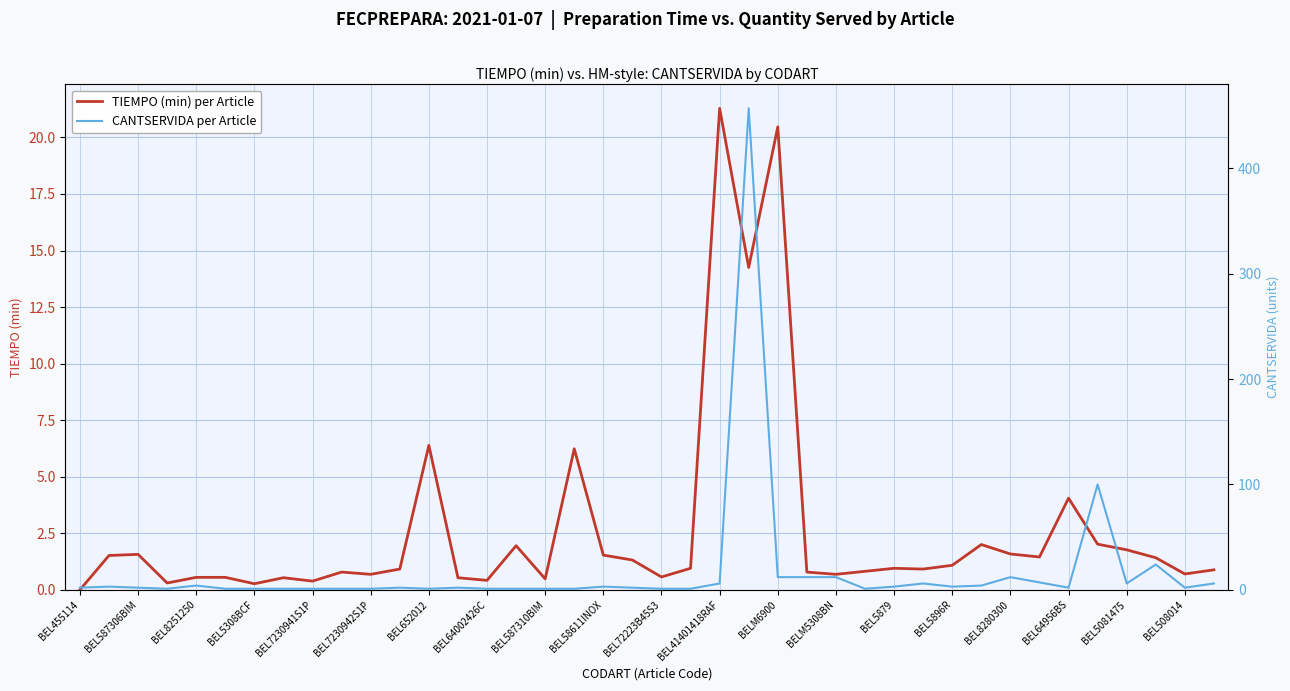

Does the chart have visible grid lines?

Yes